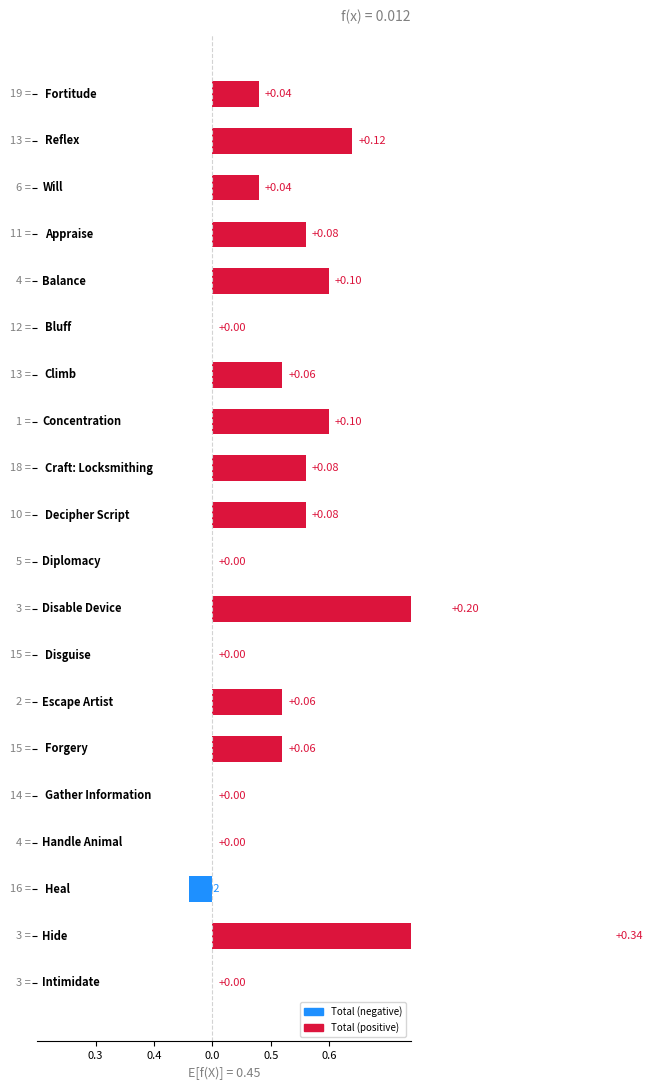

What is the greatest value displayed?

0.3